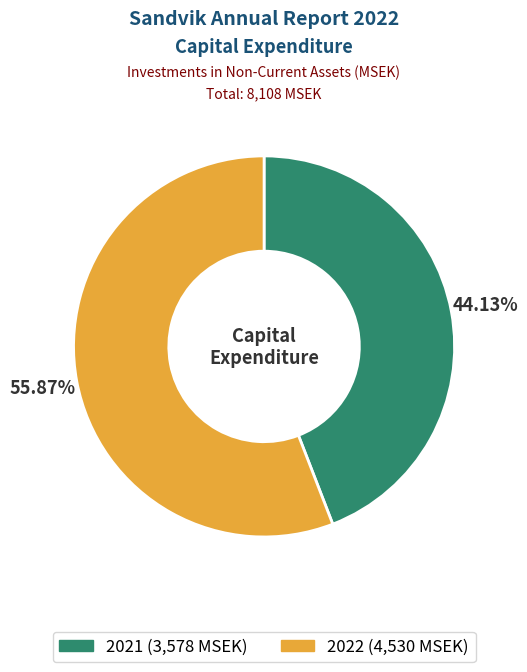

Which slice is the smallest?

2021